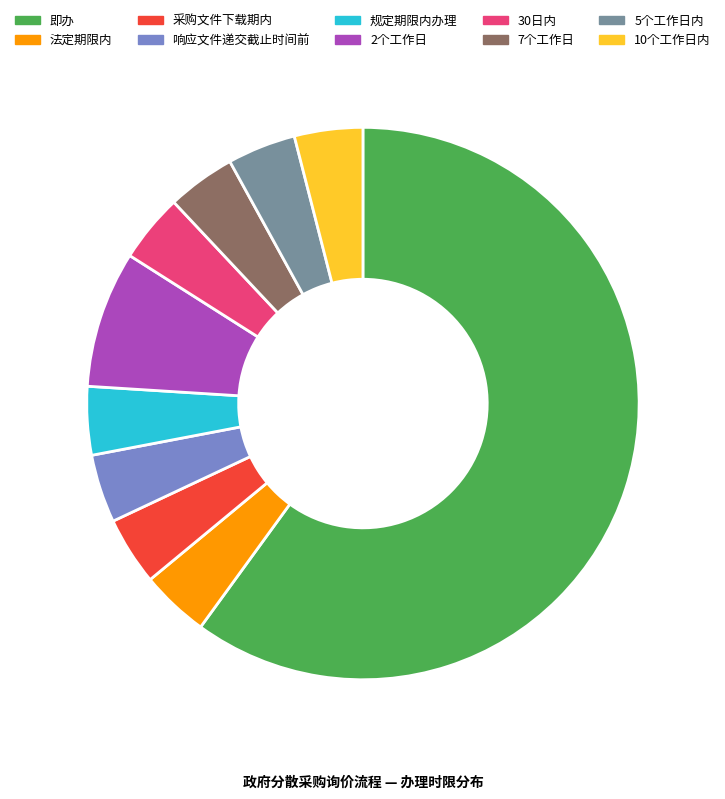

How many slices are in this pie chart?

10